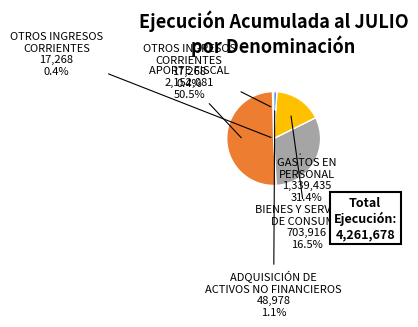

Which slice represents more than half of the pie?

APORTE FISCAL